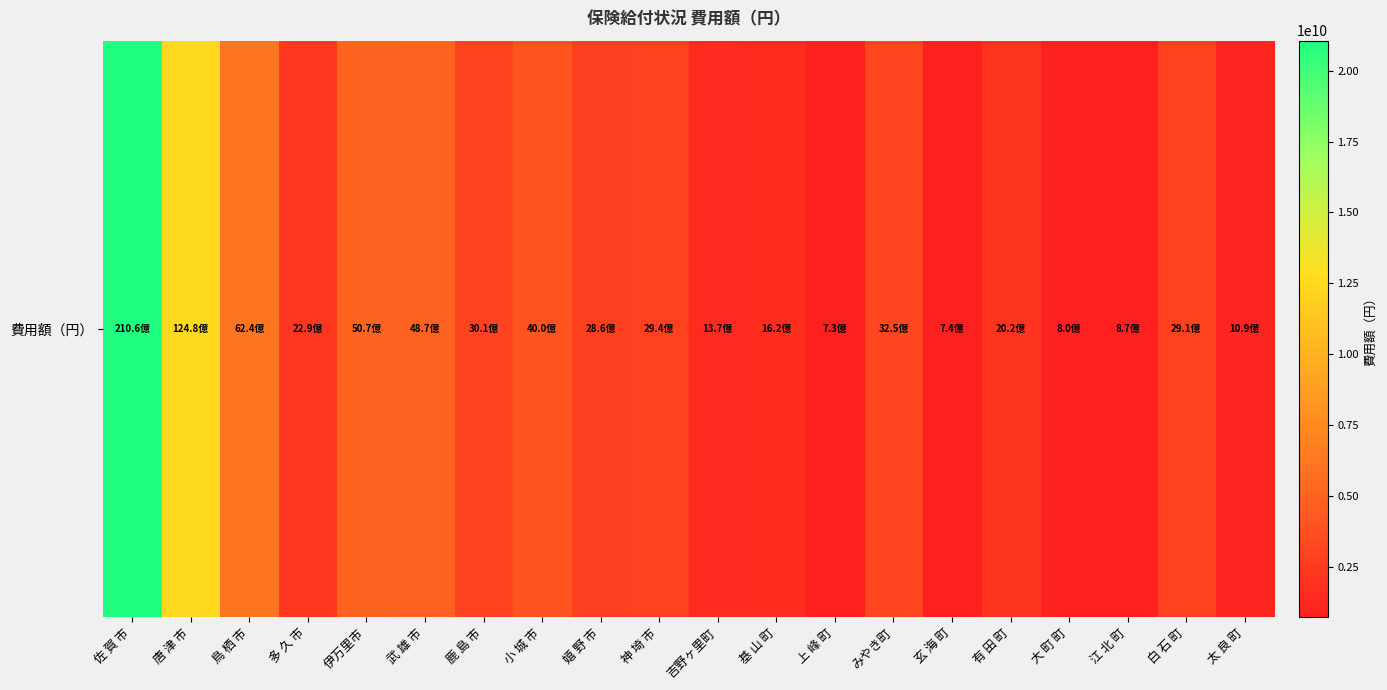

The chart shows a value of 4537881717 at 佐 賀 市. True or false?

False